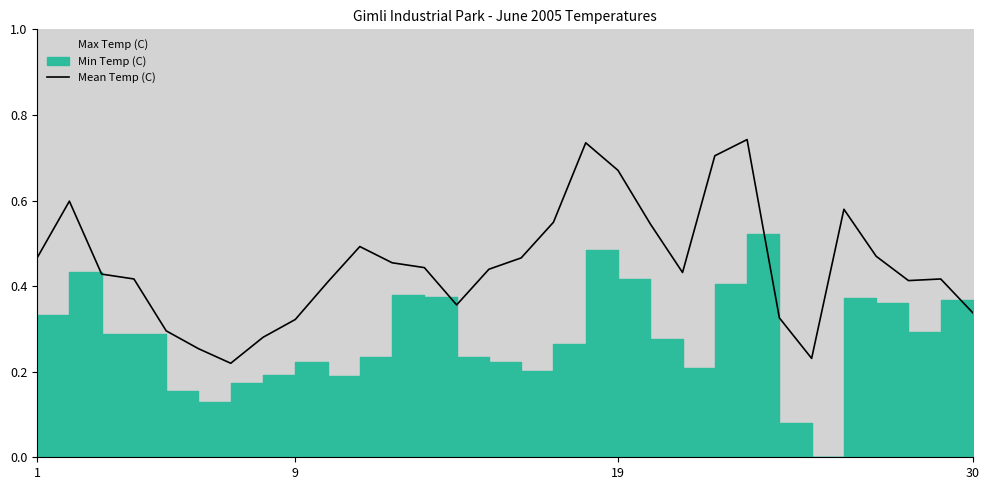

What is the sum of the values at 22 and 26?

1.2